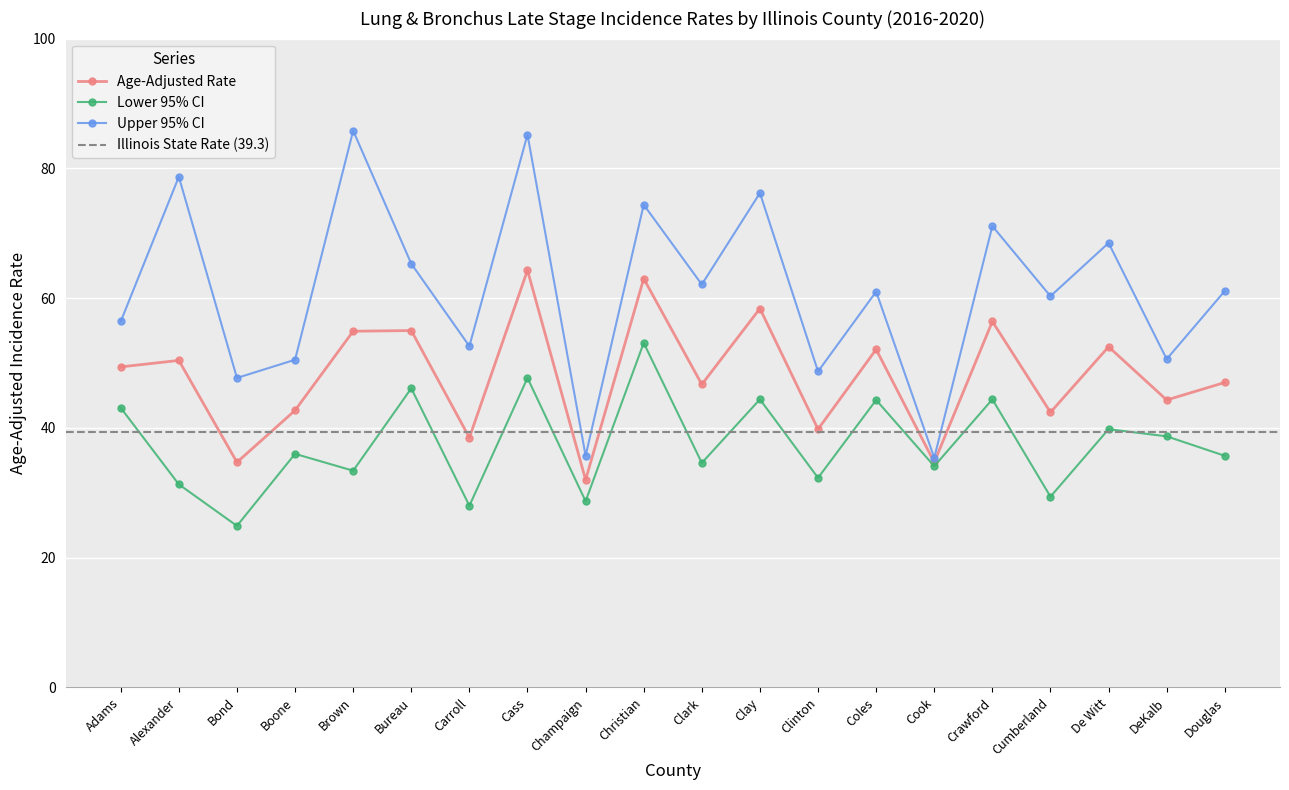

Is it true that Age-Adjusted Rate equals 15.8 at Christian?

False